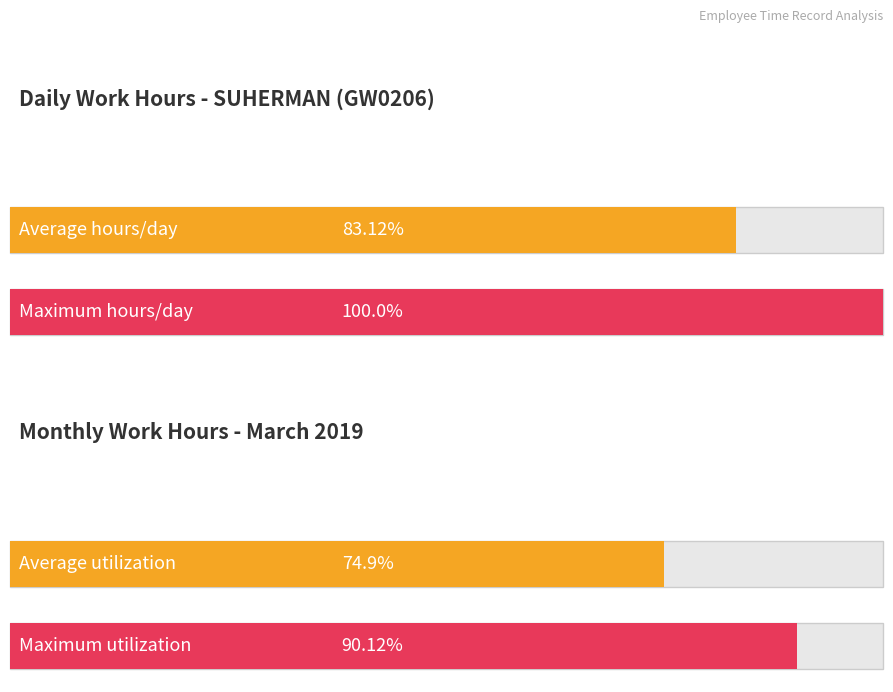

Is the value of Maximum utilization at 20-Wed greater than the value of Average utilization at 2-Sat?

Yes